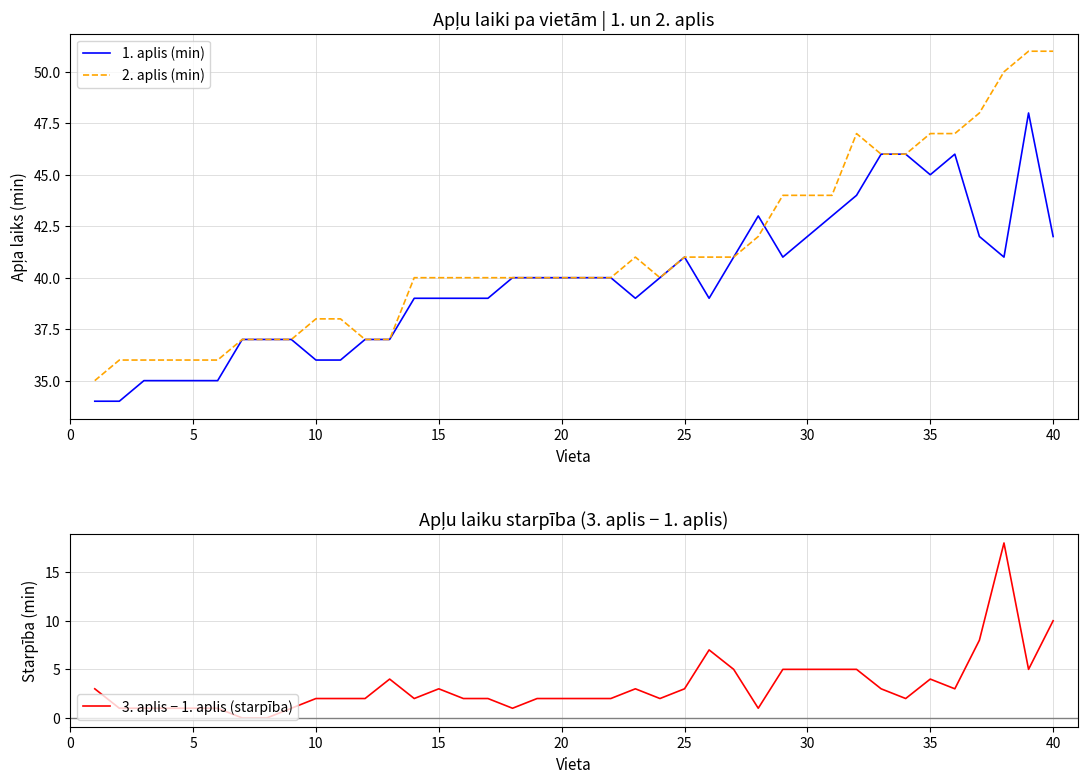

True or false: 1. aplis (min) and 3. aplis − 1. aplis (starpība) intersect in this chart.

False